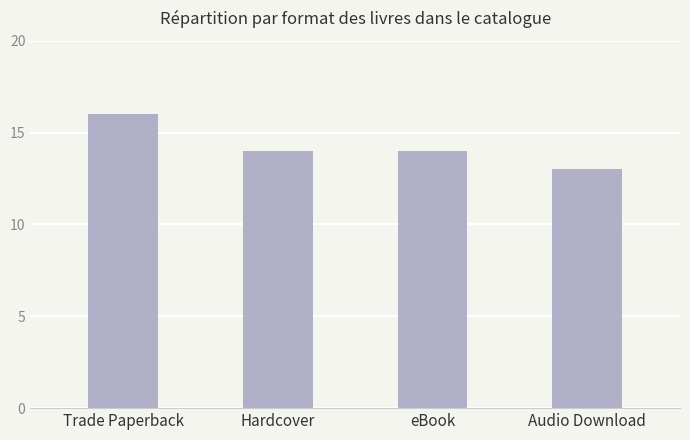

At which category does the chart reach its minimum across all series?

Audio Download